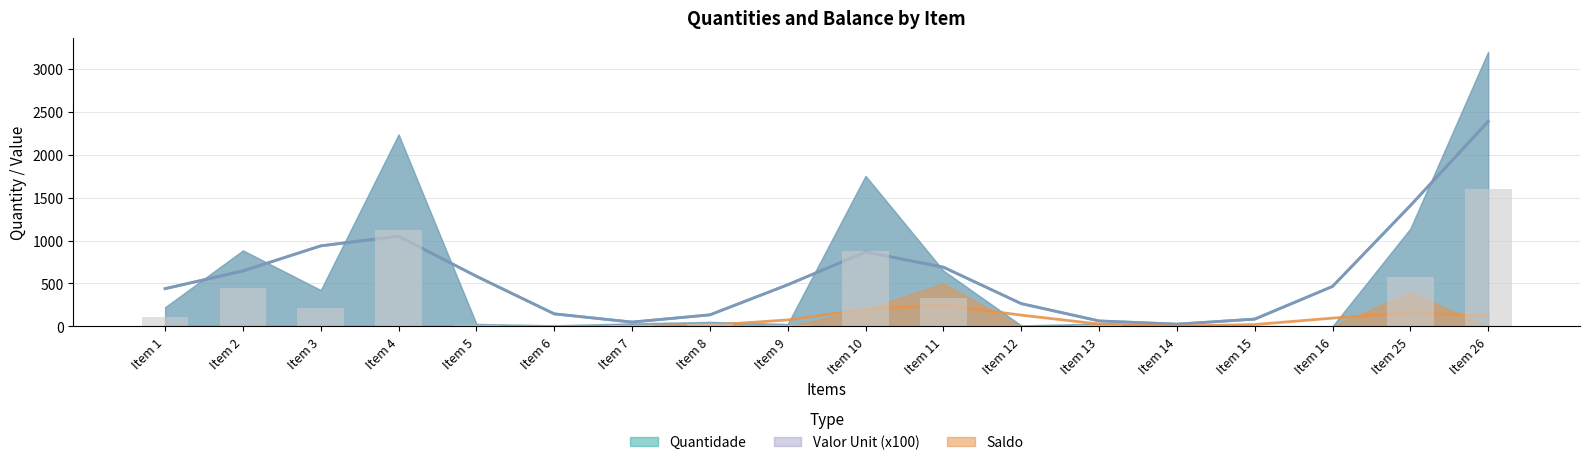

Is it true that Saldo equals 2.4 at Item 7?

False